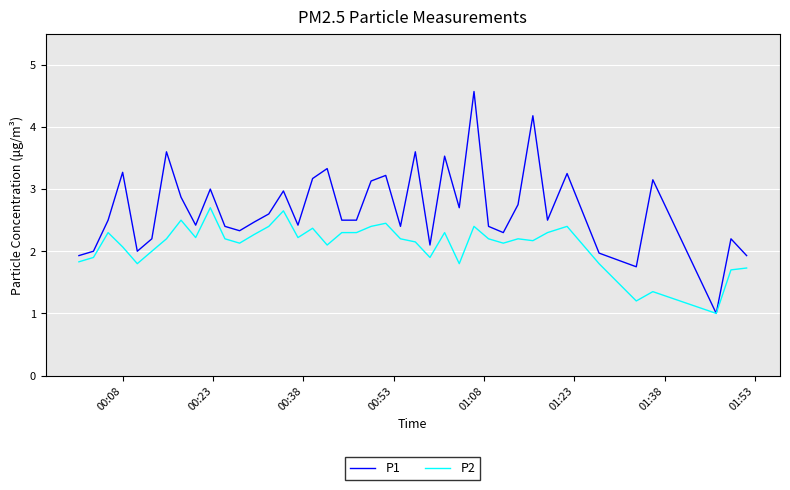

Rank the series by their maximum value, from lowest to highest.

P2, P1